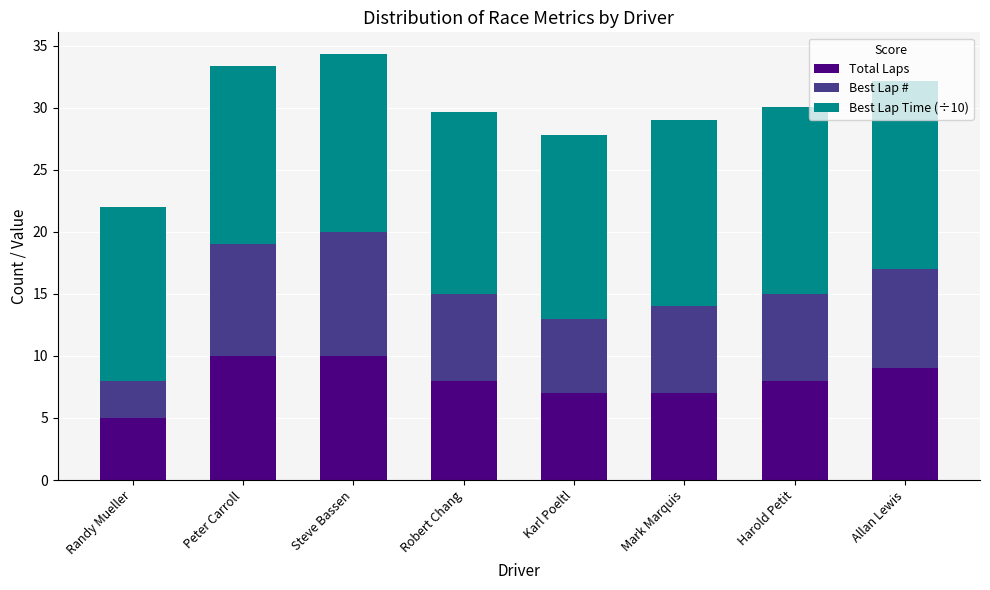

What is the approximate value of Total Laps at Randy Mueller?

5.0